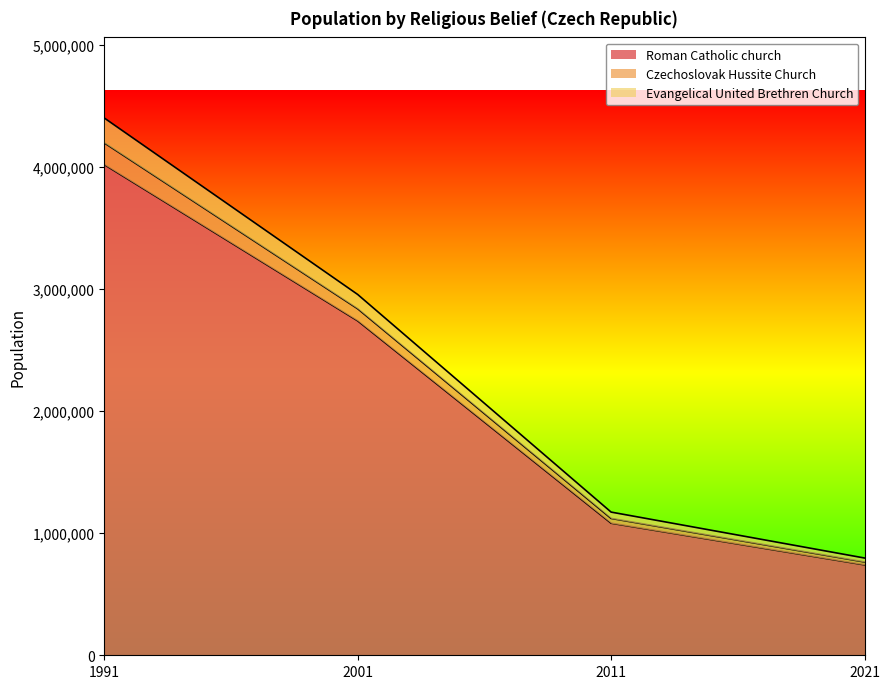

At which category is the sum across all series the highest?

1991